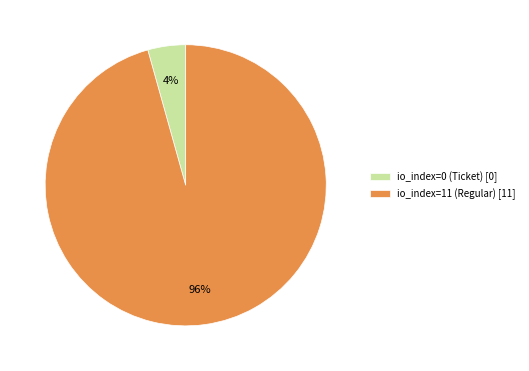

Does io_index=0 (Ticket) account for over 50% of the chart?

No